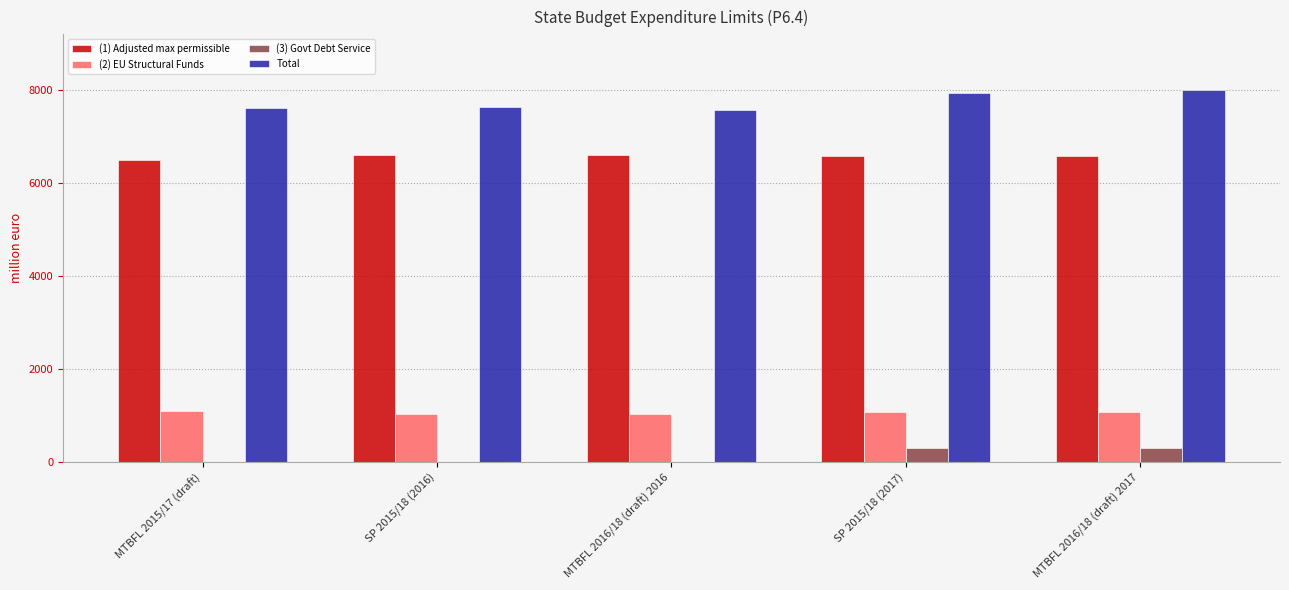

What is the sum of all (1) Adjusted max permissible values?

32825.8